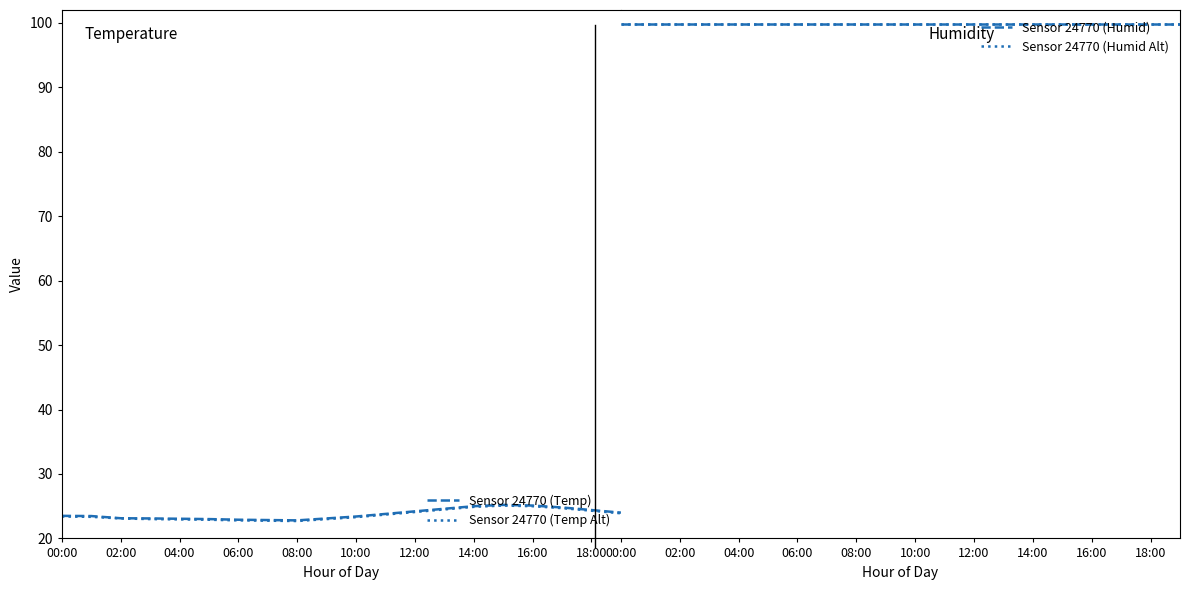

What is the spread (max minus min) of values at 17?

75.2